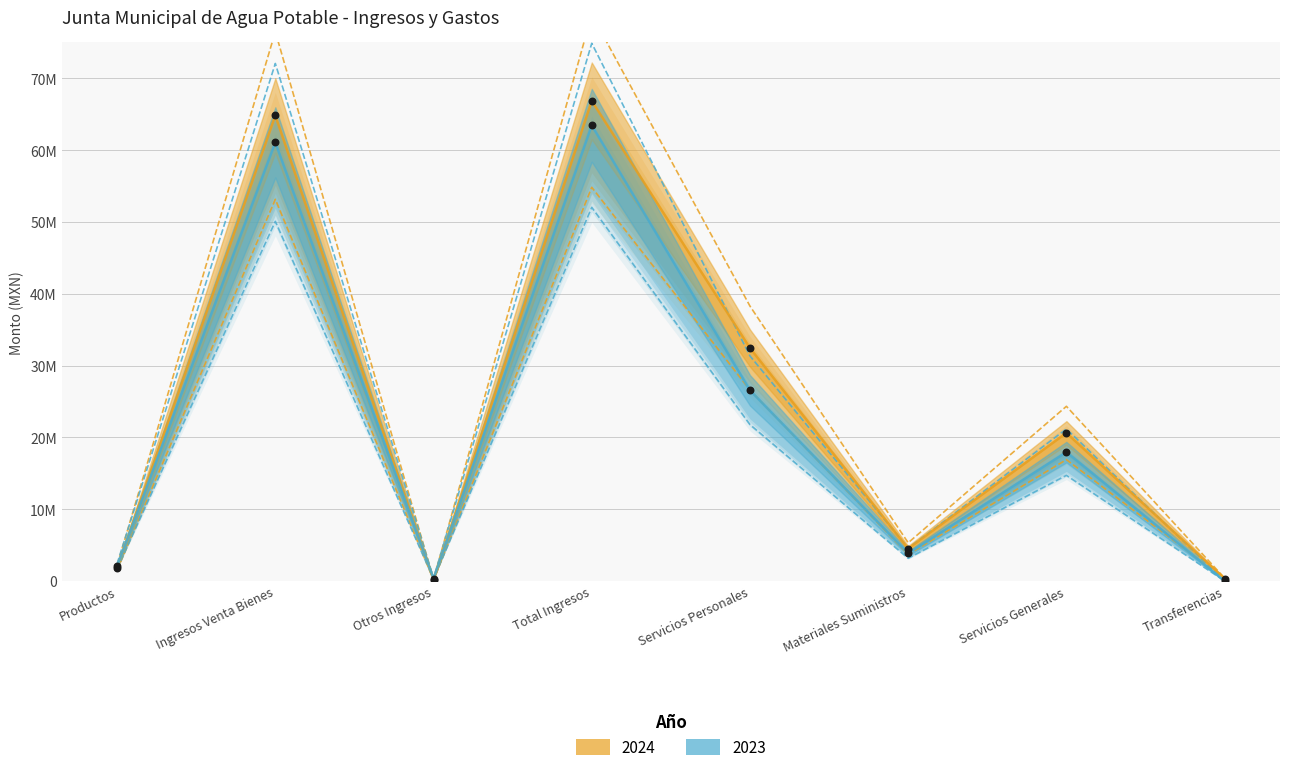

Is the value of 2024 at Otros Ingresos greater than the value of 2023 at Servicios Personales?

No